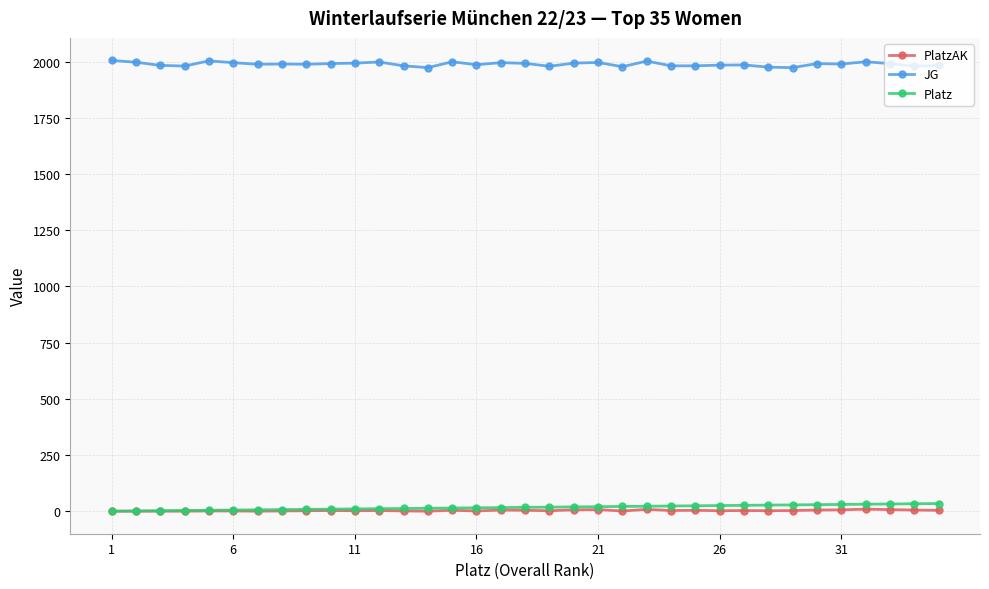

What is the maximum value shown in the chart?

2005